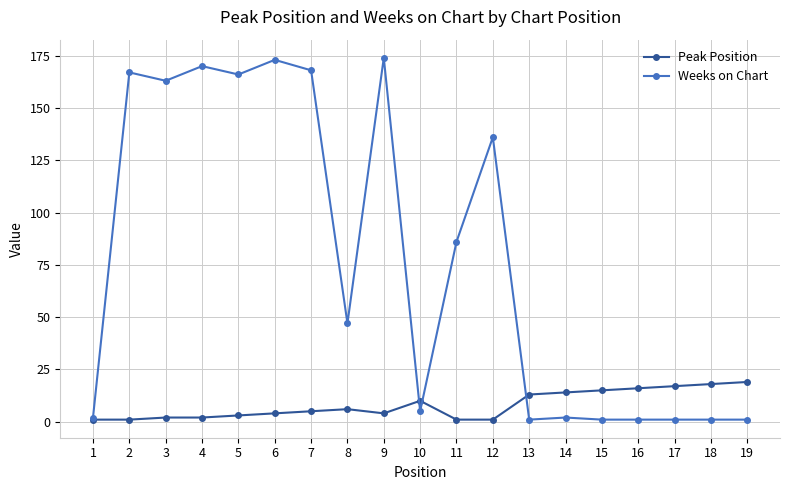

The Peak Position series shows 7 at 17. True or false?

False